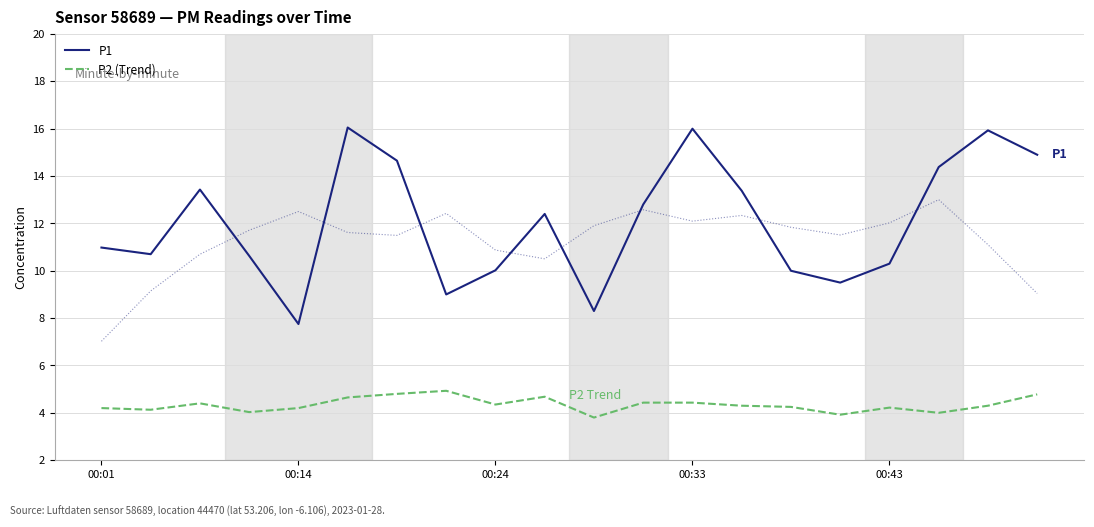

Which series has the largest total across all categories?

P1